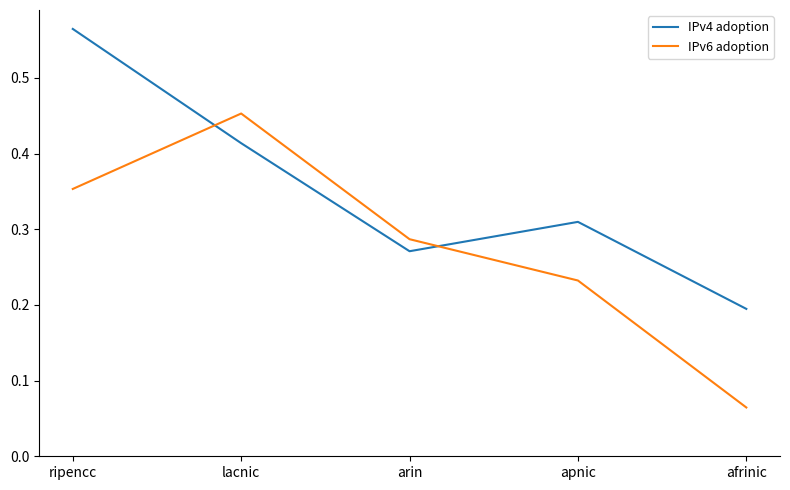

At which label does IPv4 adoption reach its minimum?

afrinic